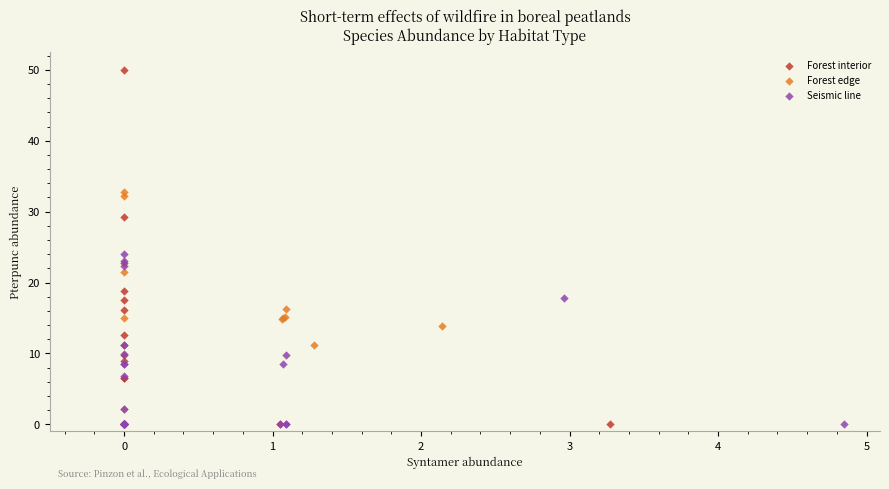

Which series has the largest Y range (max minus min)?

Forest interior